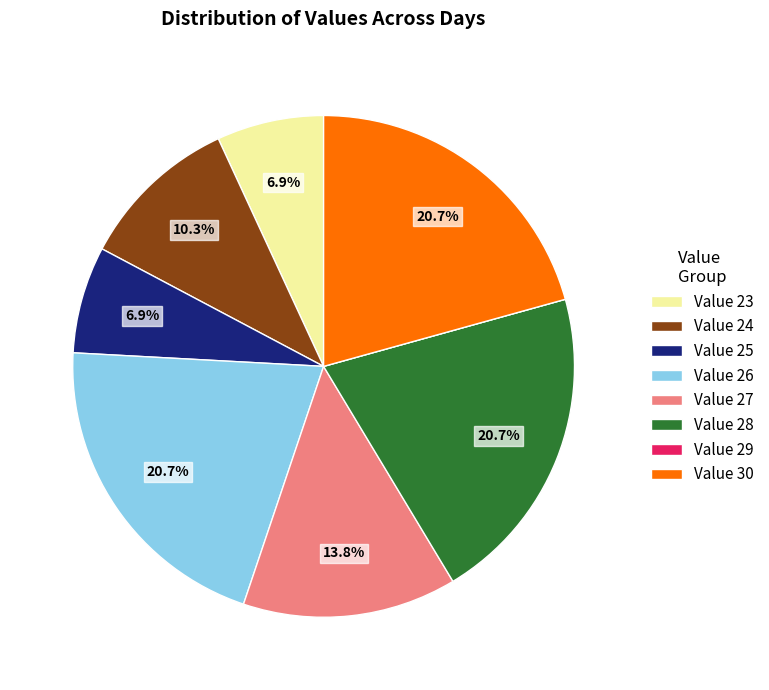

Is there a majority slice in this chart?

No